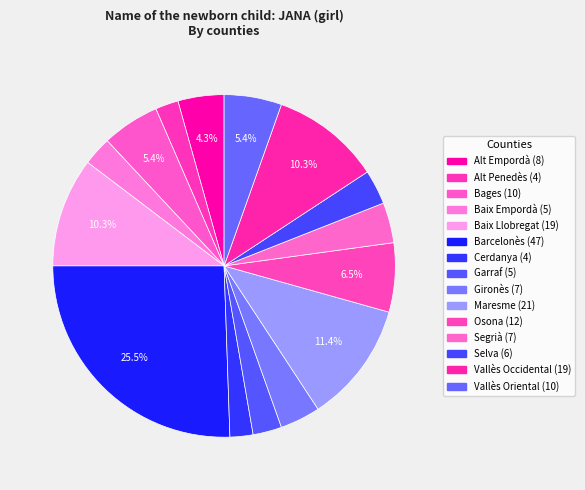

What is the change in value from Baix Empordà to Vallès Occidental?

+14